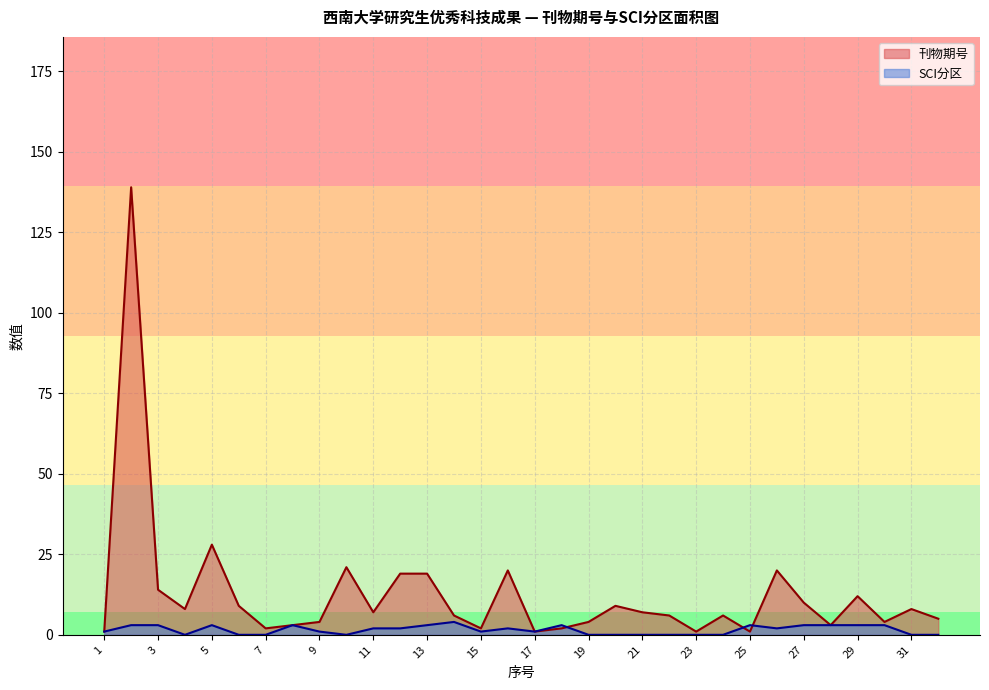

What is the difference between the SCI分区 values at 11 and 1?

1